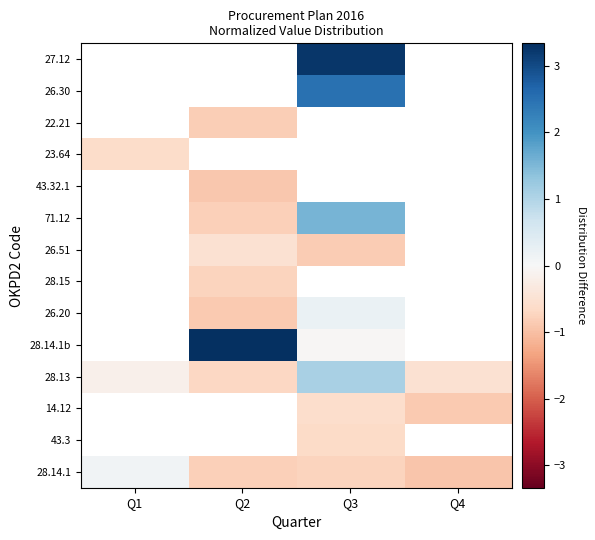

What is the difference between the highest and lowest values at Q3?

4.1